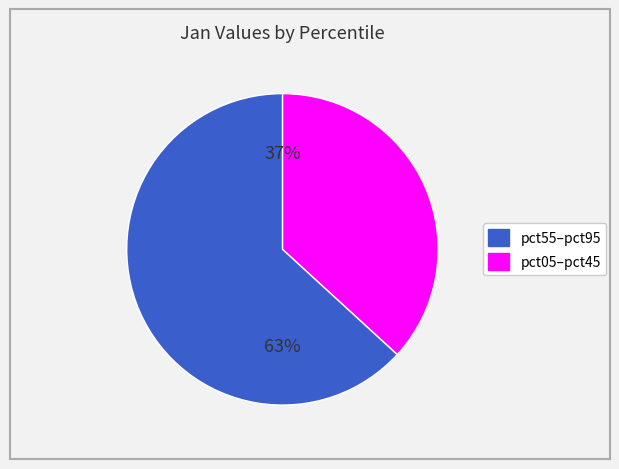

How many slices are in this pie chart?

2